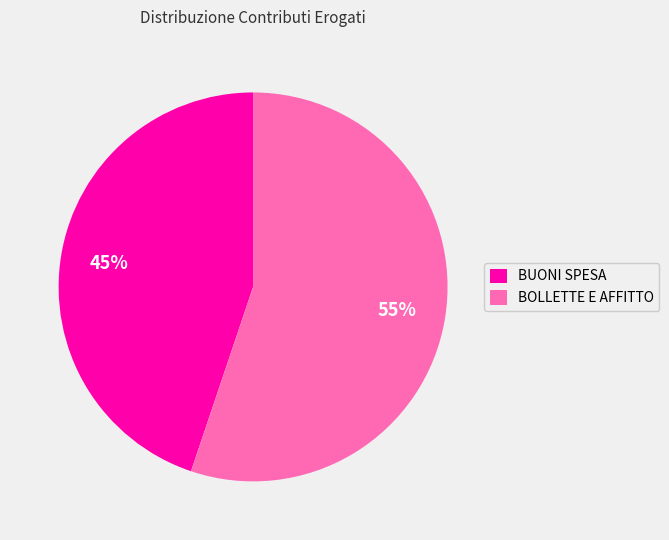

True or false: BOLLETTE E AFFITTO accounts for 55% of the total.

True